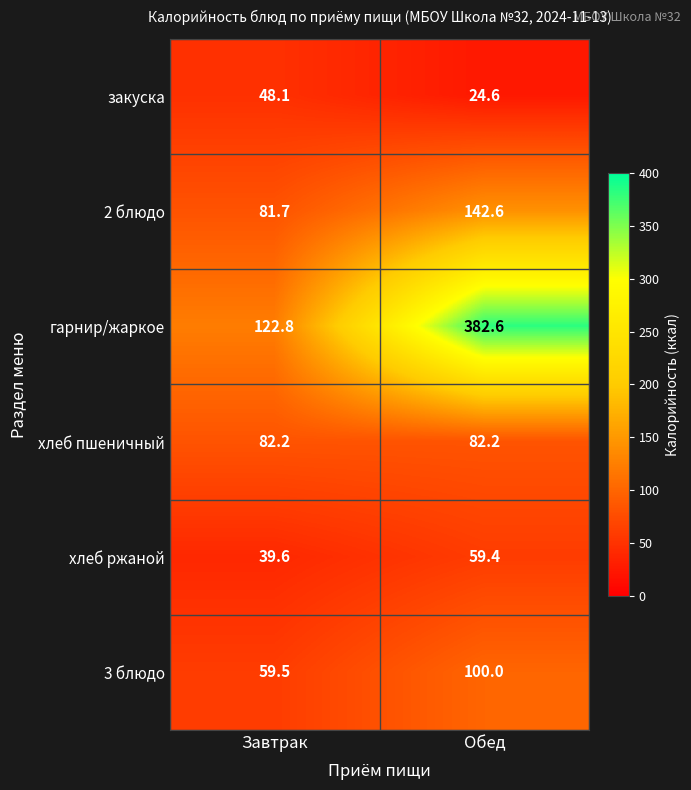

At how many categories does at least one series exceed 379?

1